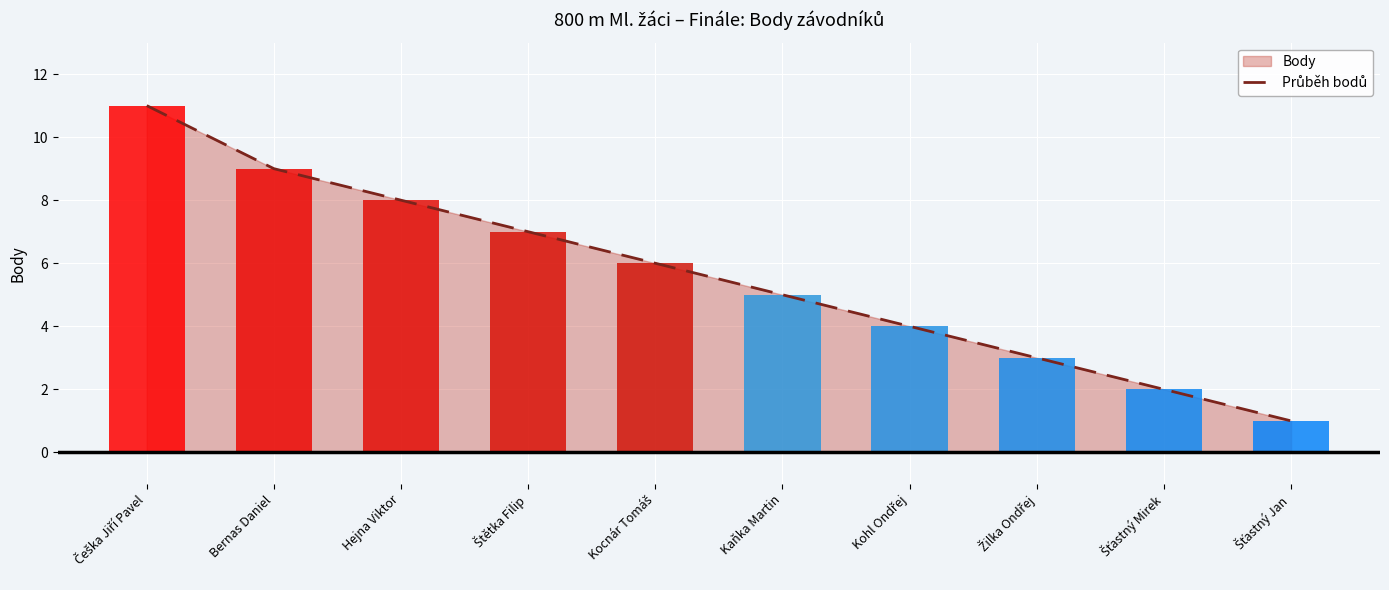

How many bars are there in total?

10